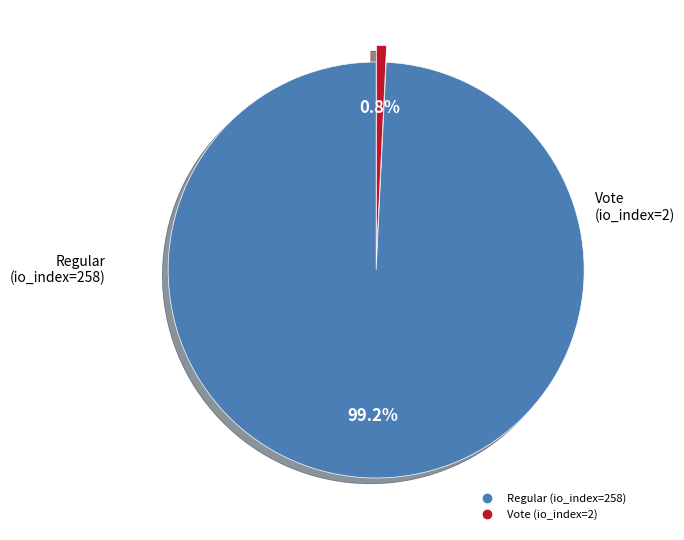

True or false: Regular (io_index=258) accounts for 99% of the total.

True